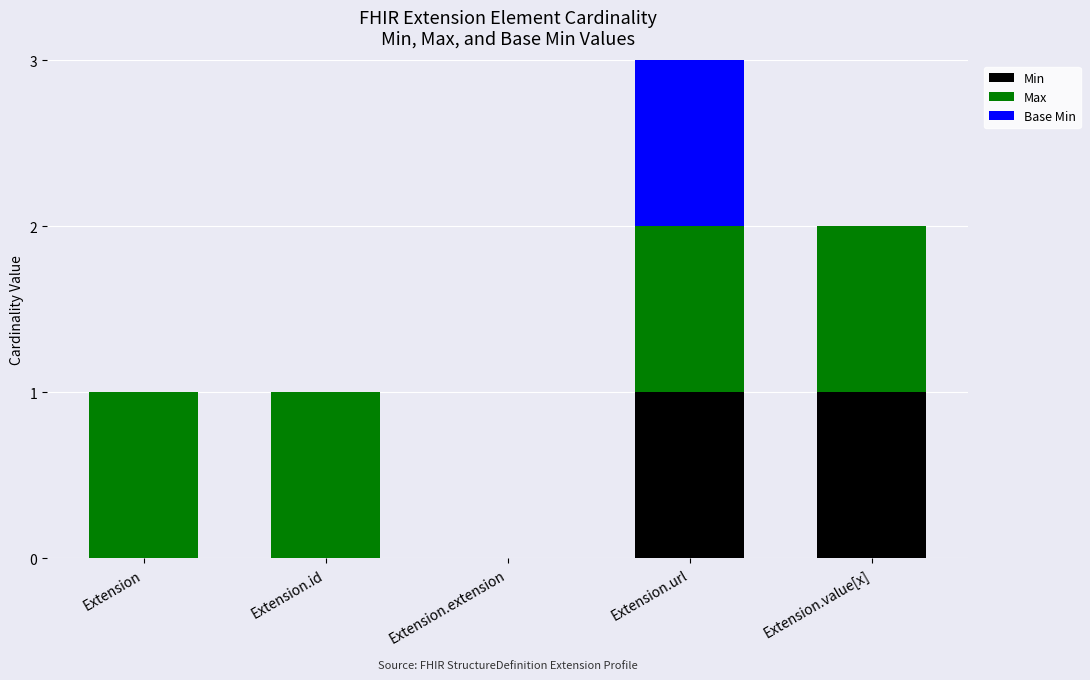

Does the chart contain stacked bars?

Yes